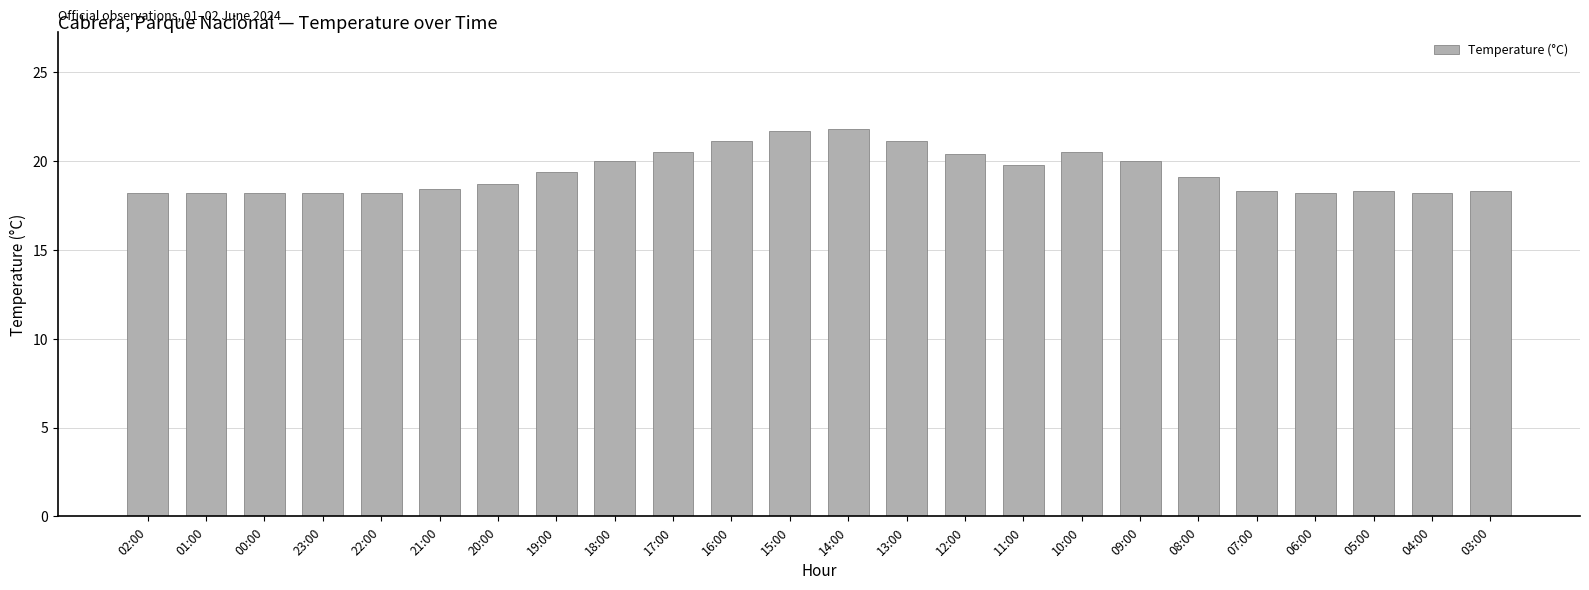

What is the sum of all values?

464.8